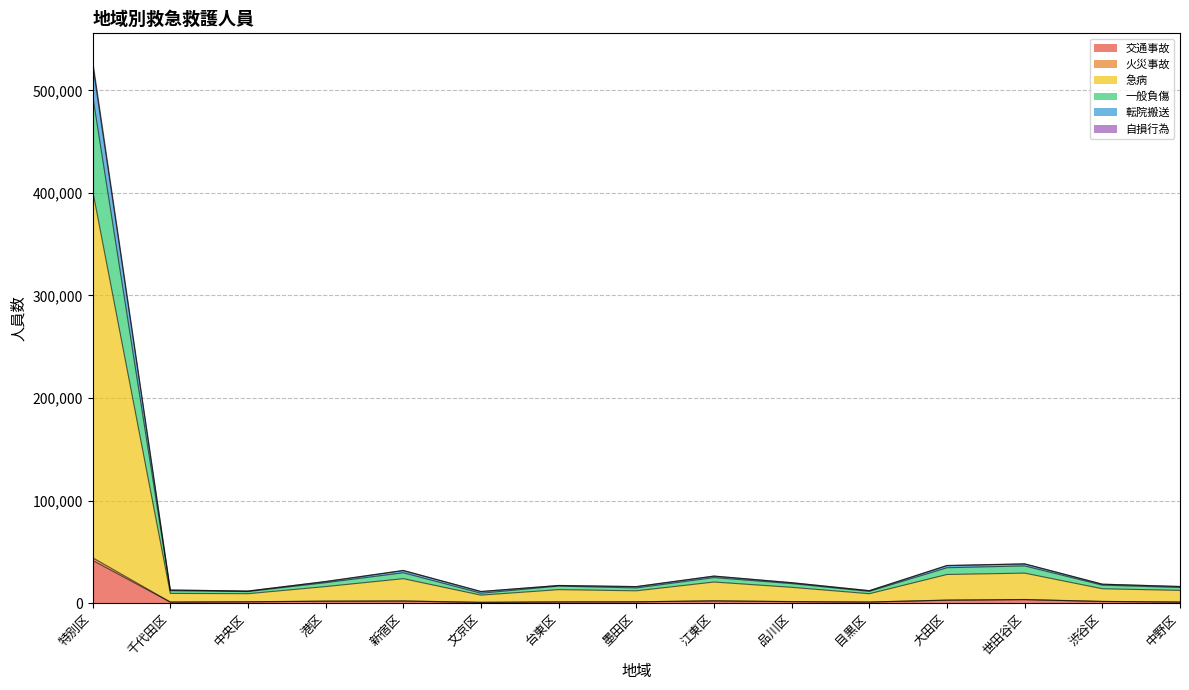

How many categories are shown in the chart?

15